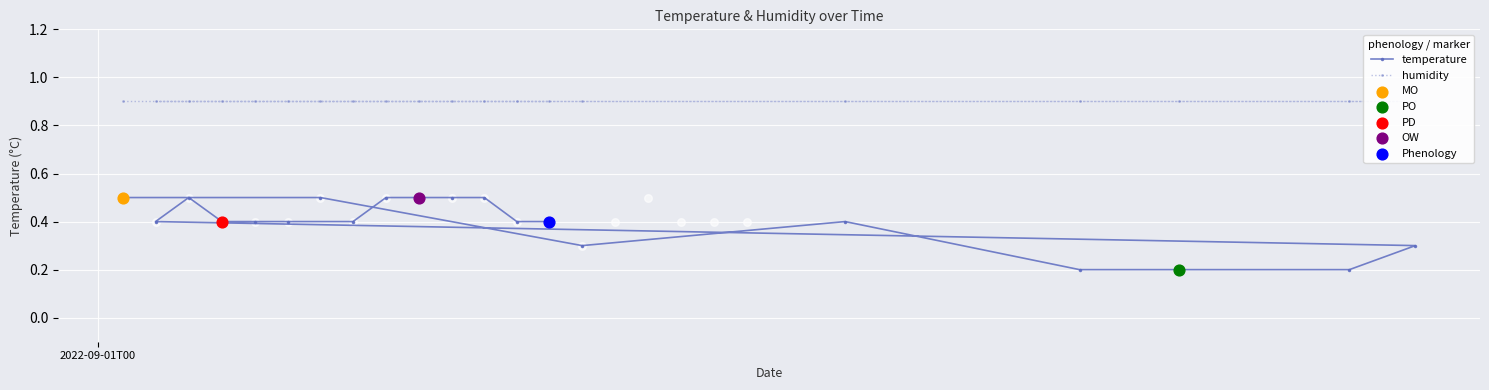

Is the value of humidity at 7 greater than the value of temperature at 9?

Yes